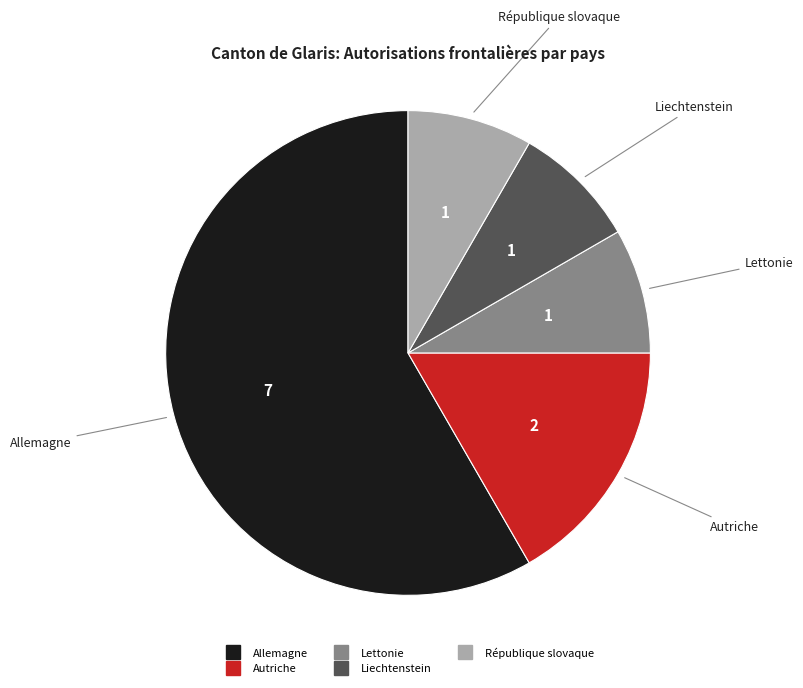

Does any single category account for the majority?

Yes